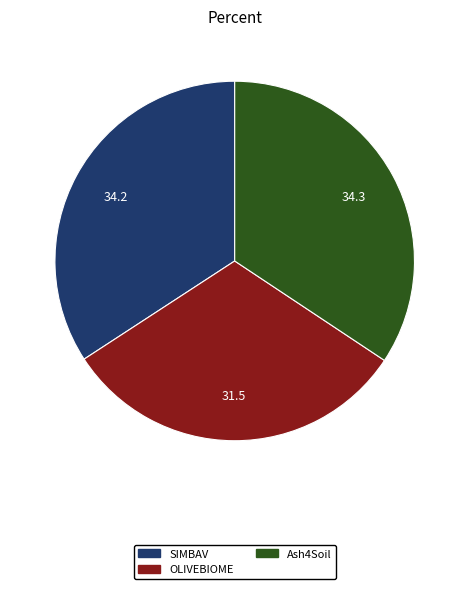

Count the number of slices in the pie.

3